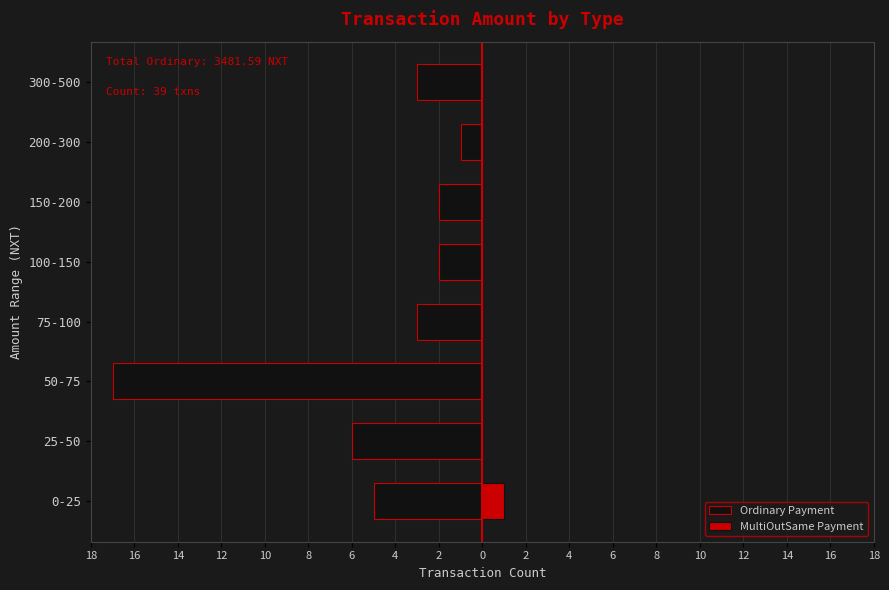

Reading right to left, what are all the values shown in this chart?

Ordinary Payment: -3	-1	-2	-2	-3	-17	-6	-5
MultiOutSame Payment: 0	0	0	0	0	0	0	1